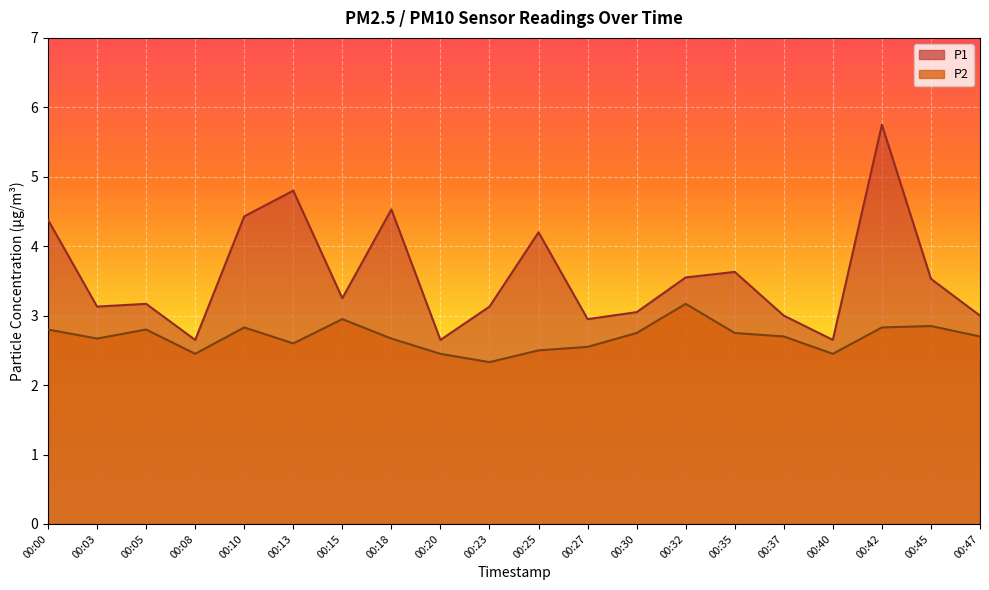

What is the difference between the P2 values at 00:05 and 00:25?

0.3